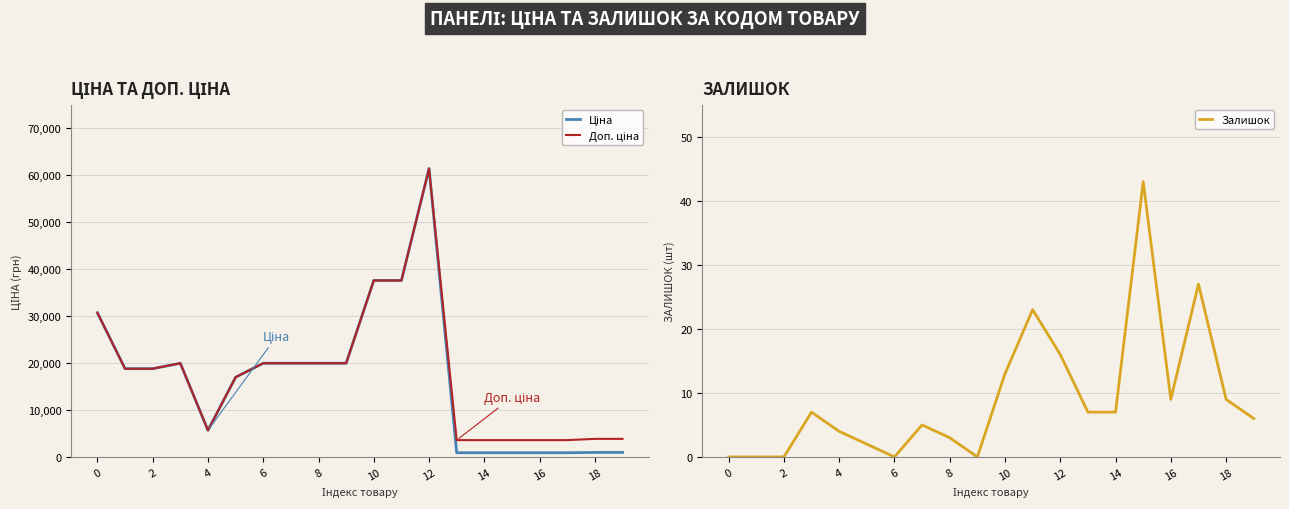

What is the sum of all Залишок values?

181